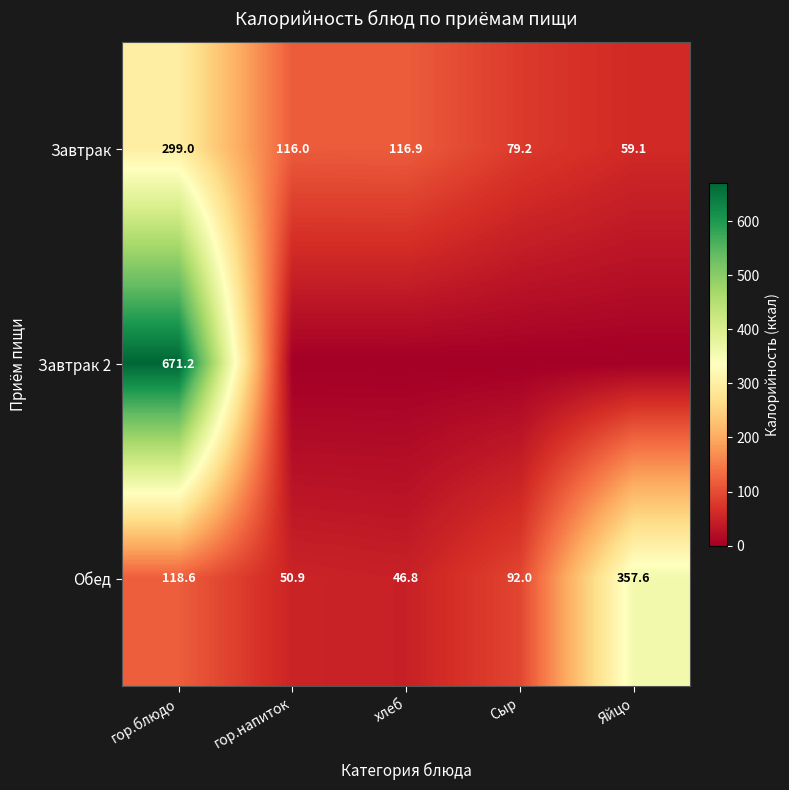

At which label is Обед closest to 202?

гор.блюдо